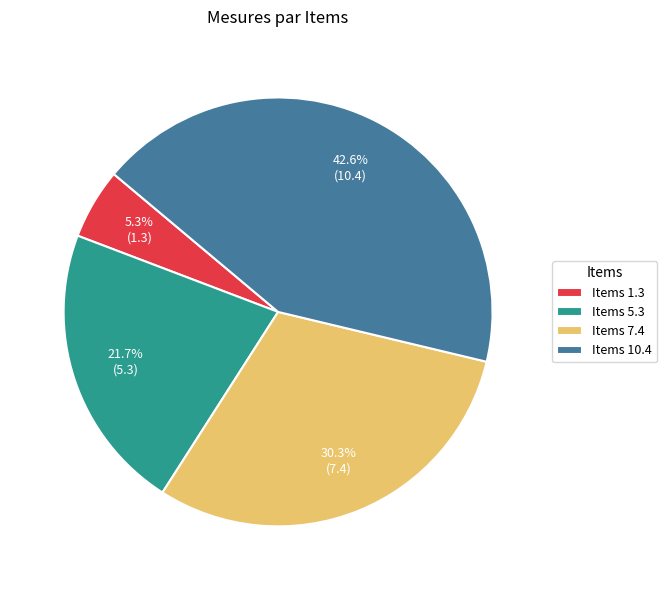

Is the sum of Items 1.3 and Items 5.3 greater than half?

No